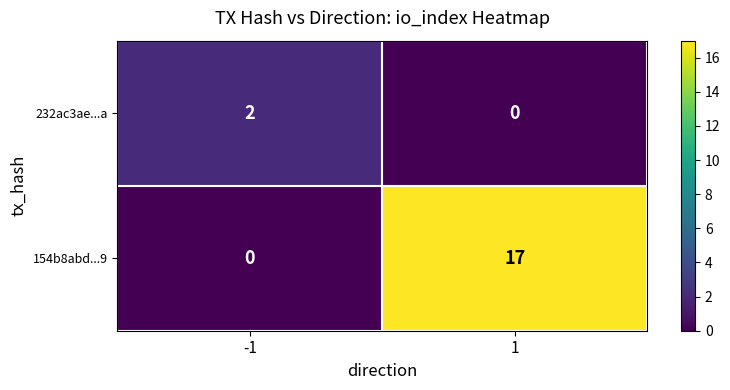

Which series changed the most between -1 and 1?

154b8abd...9